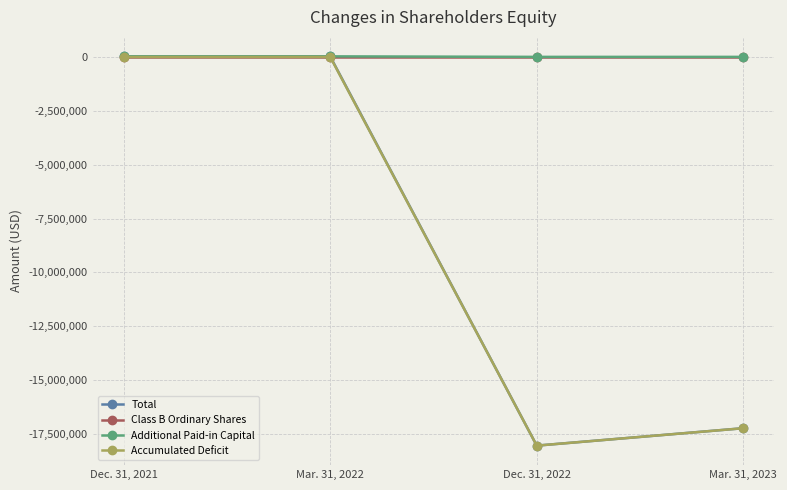

What is the label of the 4th point from the right?

Dec. 31, 2021